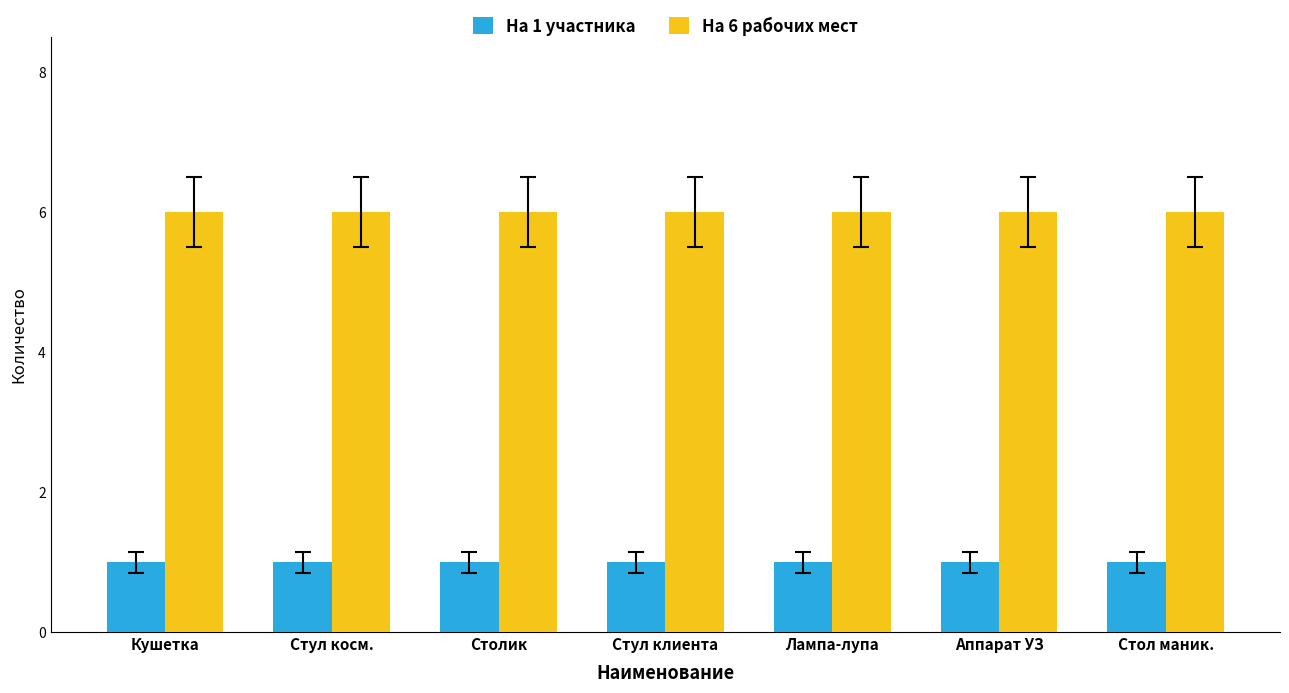

Is it true that На 6 рабочих мест equals 6 at Стул косм.?

True